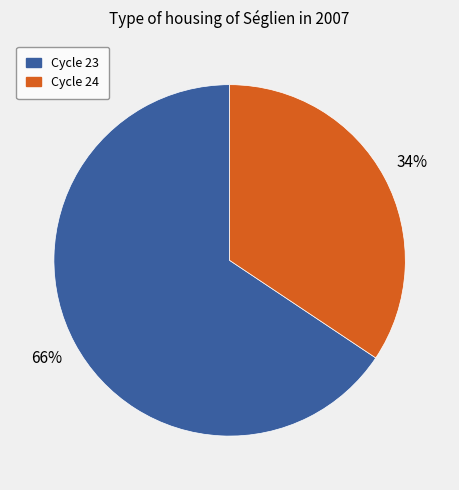

To the nearest percent, what is the average slice percentage?

50%